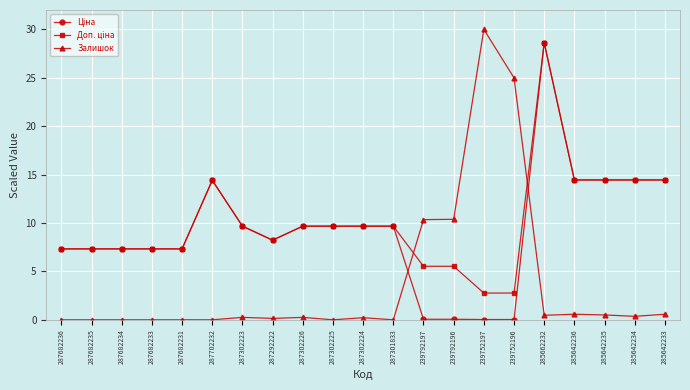

Is it true that Залишок equals 30.0 at 239752197?

True